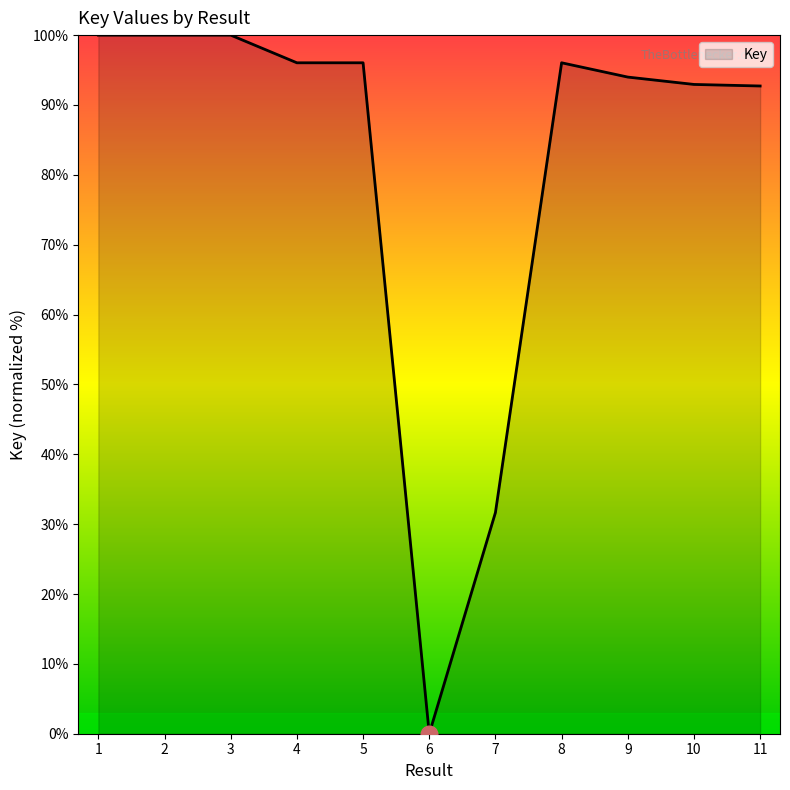

What is the average value?

81.8